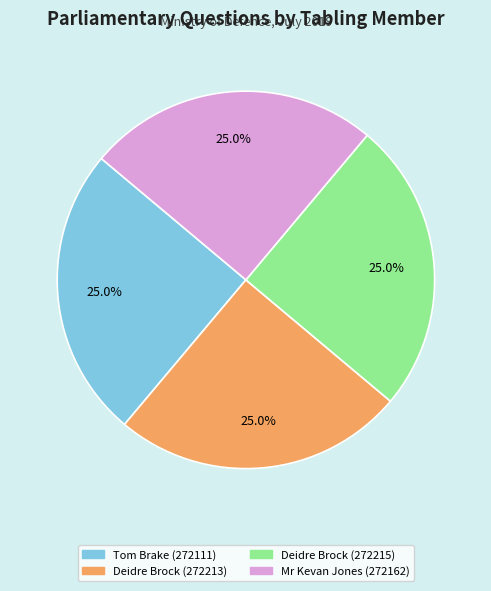

How many segments does this pie chart have?

4